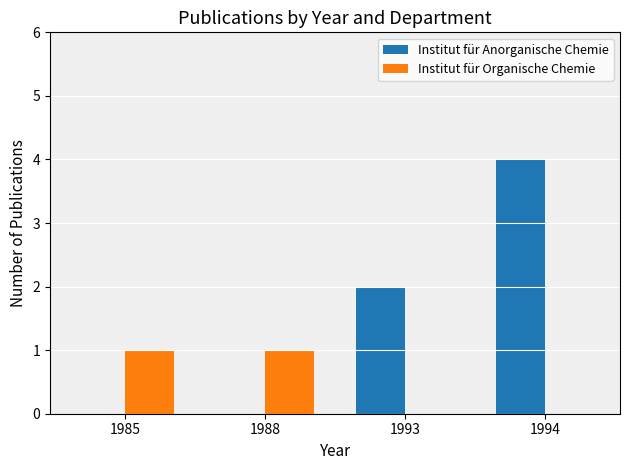

How many groups of bars are there?

4